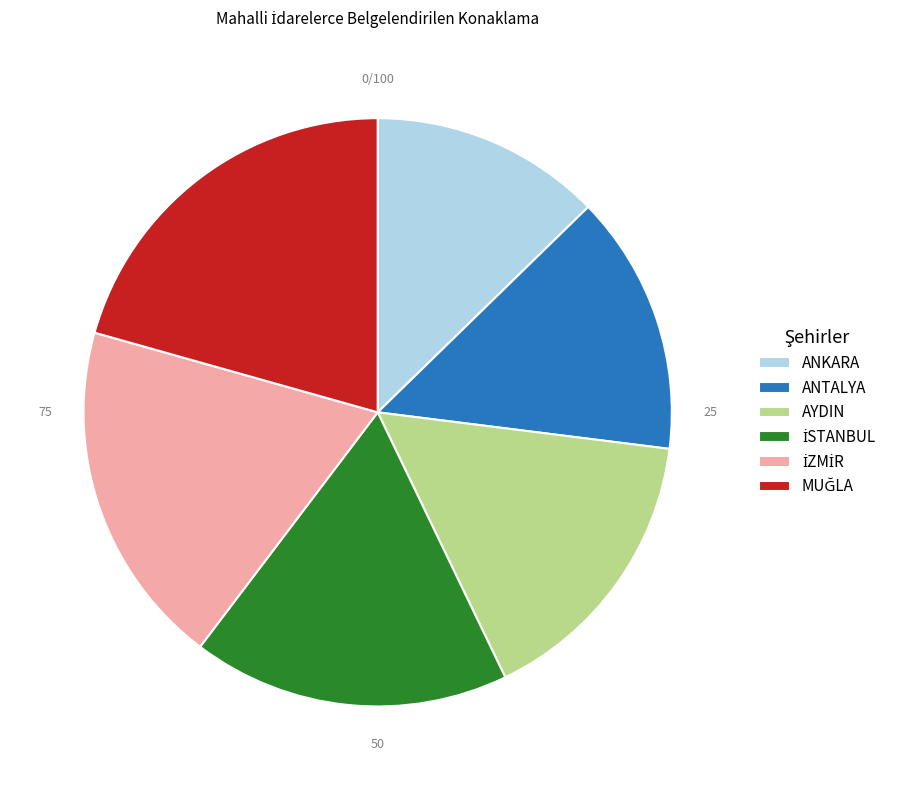

True or false: AYDIN accounts for 11% of the total.

False